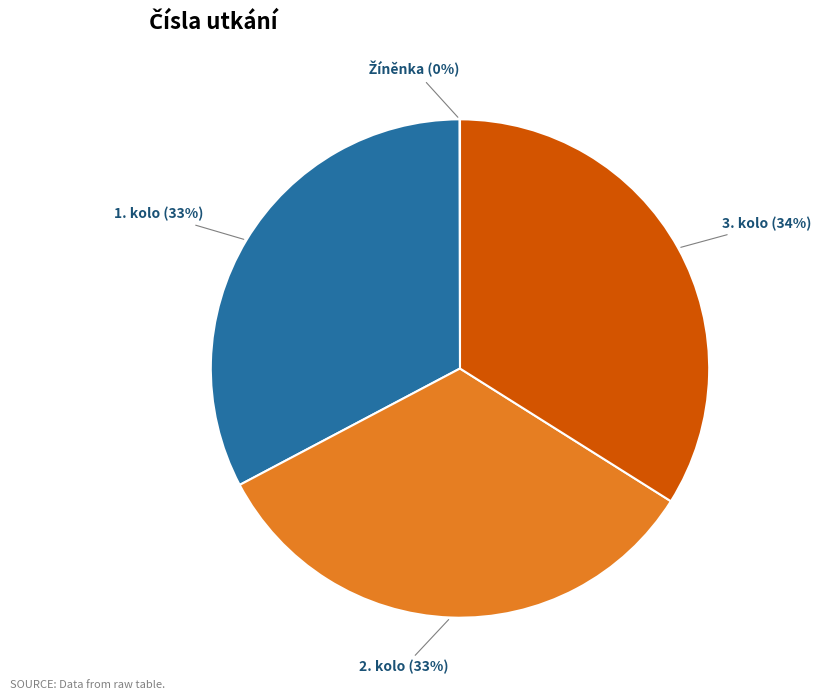

To the nearest percent, what is the difference between the largest and smallest slice percentages?

34%